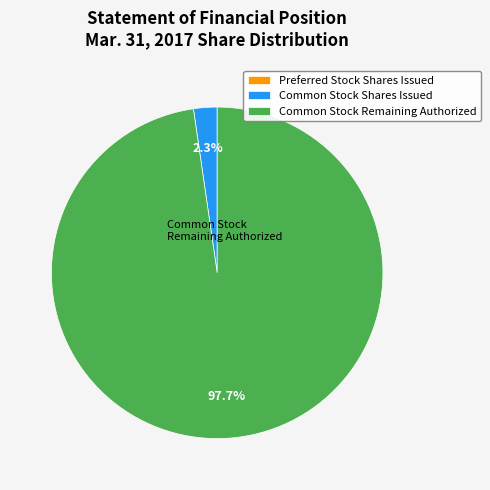

Is there any slice that represents more than half of the pie?

Yes